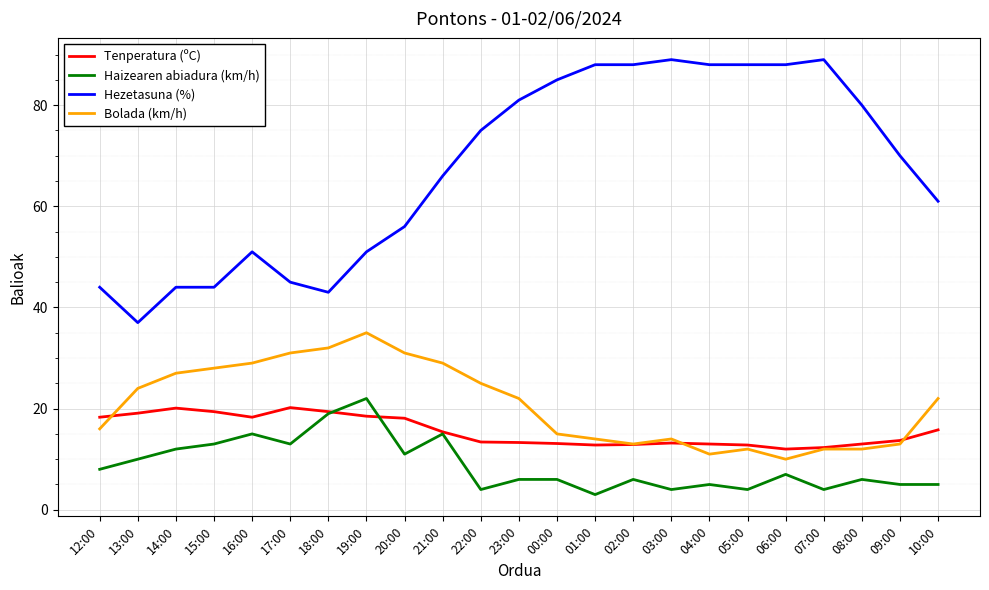

The value of Haizearen abiadura (km/h) at 22:00 is 4.0. True or false?

True